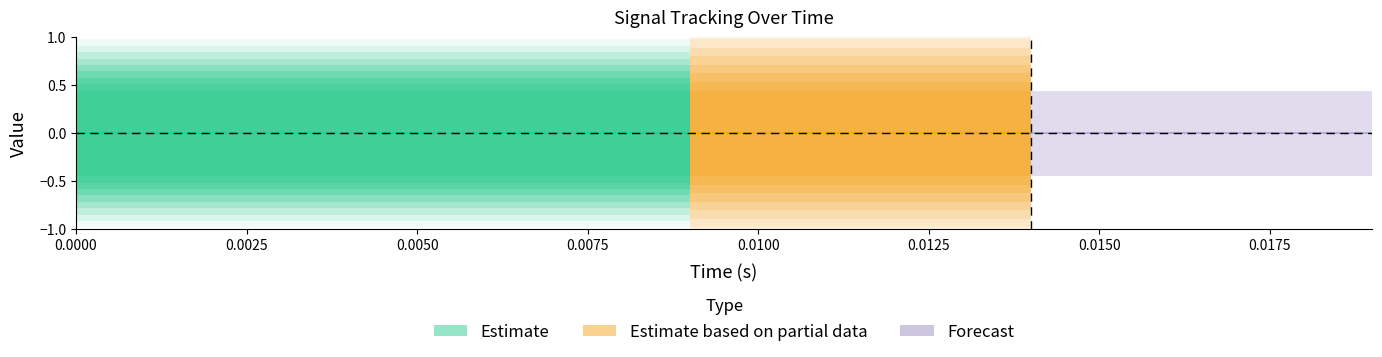

Is this an area chart (filled region under the line)?

No